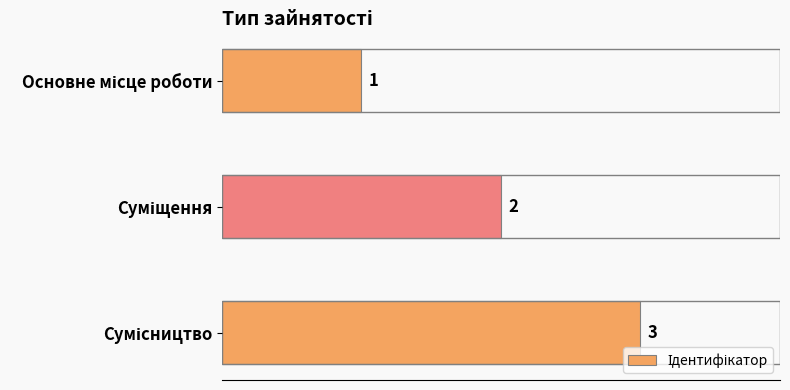

What is the sum of all values?

6